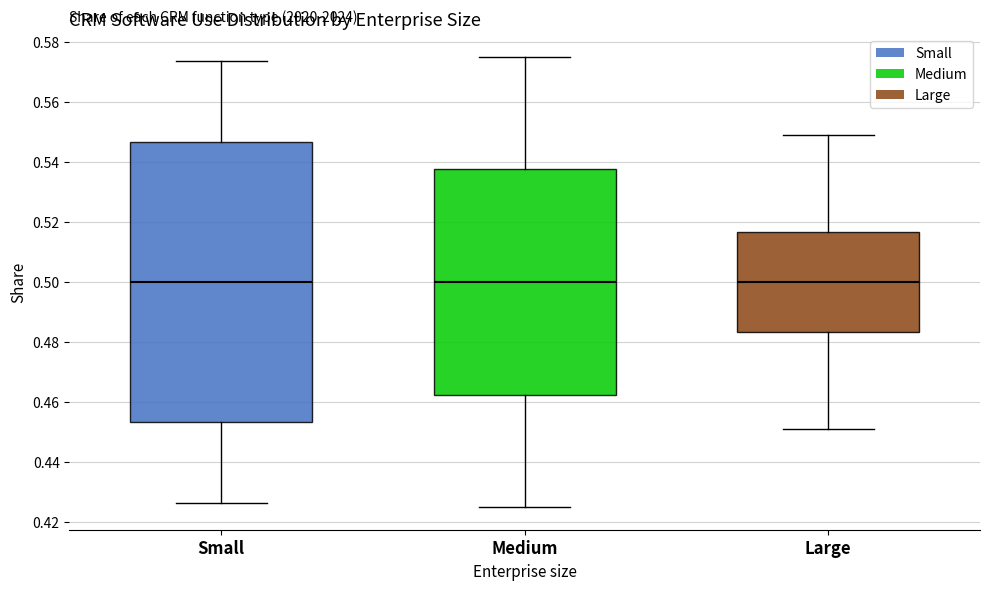

Reading left to right, transcribe this box plot: for each box, give where its median line is, the range the box spans, and where its two whiskers end, as read against the y-axis. The values are not printed on the chart, so give them approximately, as read against the axis.

Small: median 0.500, box 0.454 to 0.546, whiskers 0.426 to 0.574
Medium: median 0.500, box 0.462 to 0.538, whiskers 0.424 to 0.576
Large: median 0.500, box 0.484 to 0.516, whiskers 0.452 to 0.548